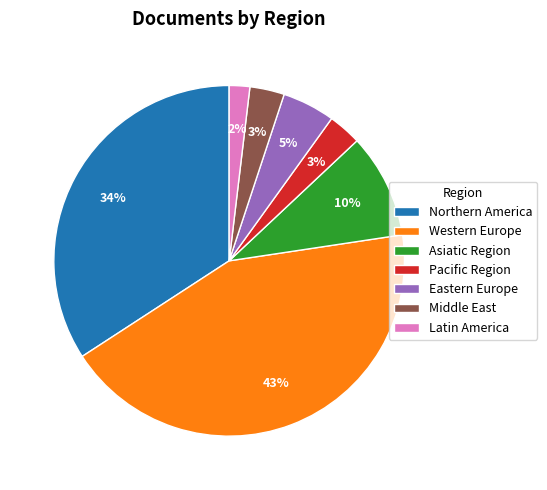

The Western Europe slice represents 55% of the pie. True or false?

False